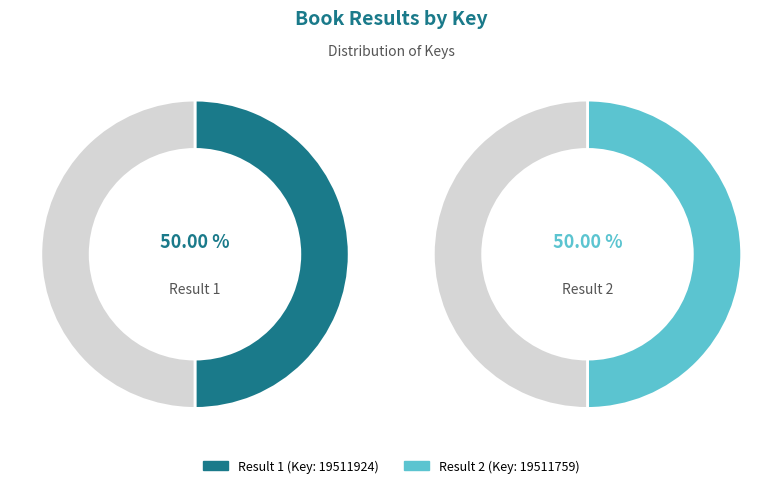

Is it true that 1 is 43% of the pie?

False